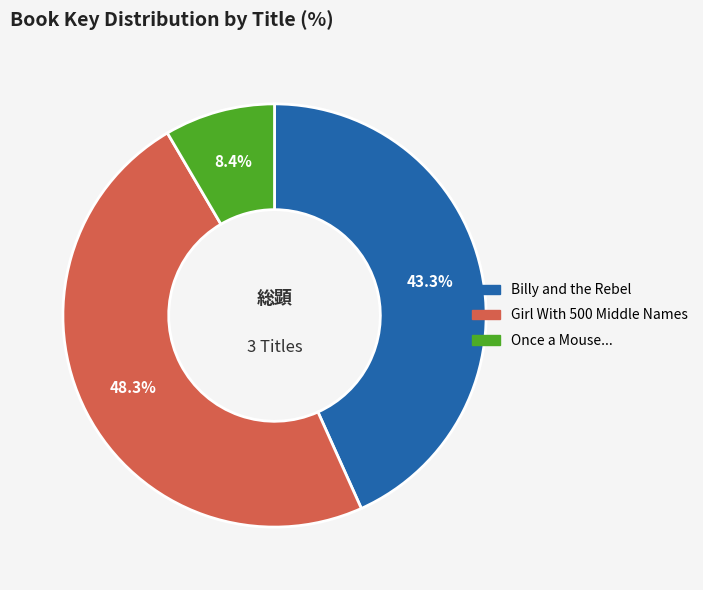

How many slices are in this pie chart?

3